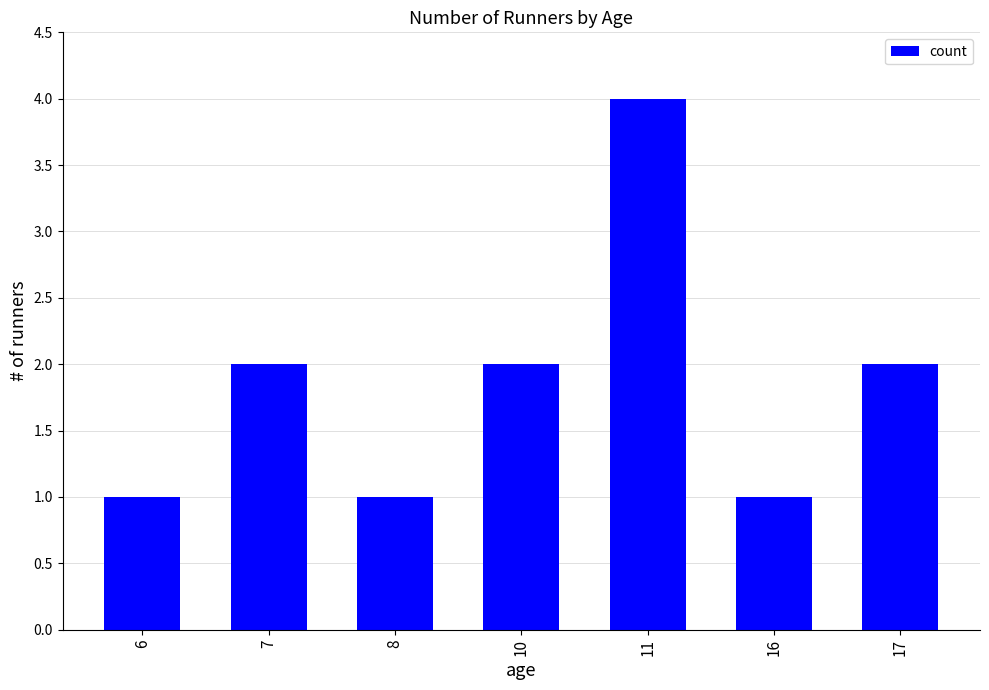

Is it true that the value at 6 is 1?

True